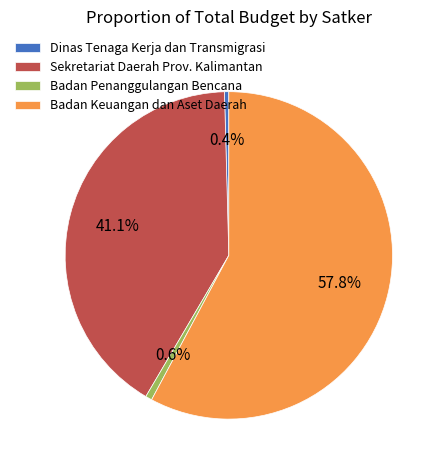

Is there a majority slice in this chart?

Yes